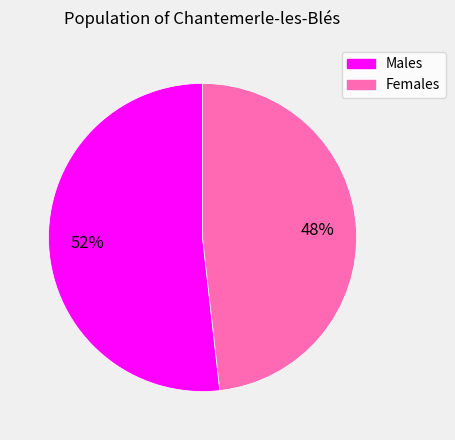

Count the number of slices in the pie.

2